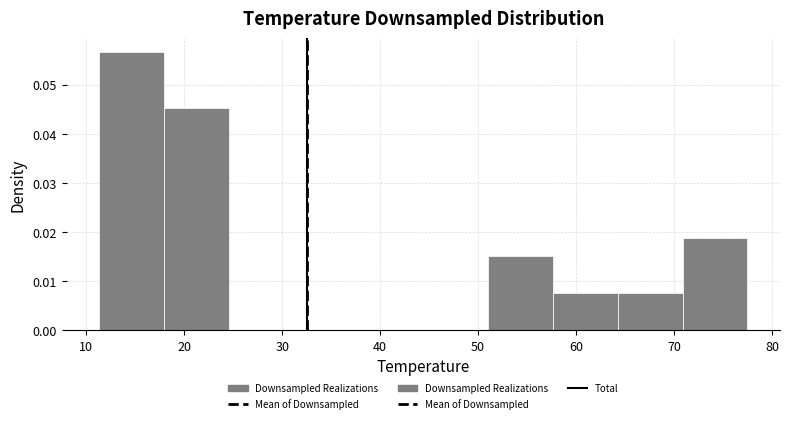

How tall is the bar that spans 11 to 18 on the x-axis? Neither the bar edges nor the heights are printed on the chart, so give them approximately, as read against the axes.

0.057